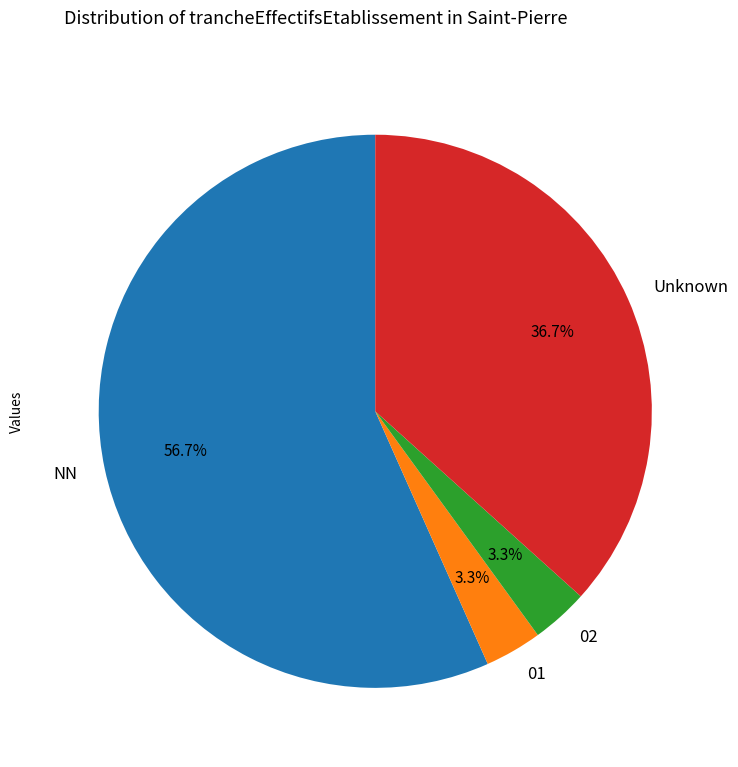

Is NN the majority of the pie?

Yes